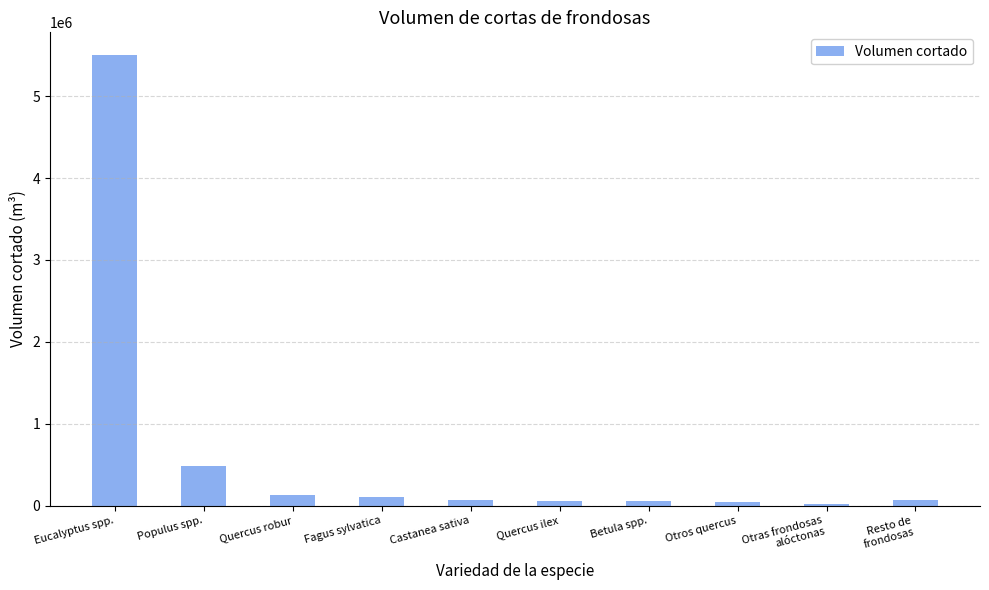

Count the number of categories in the chart.

10